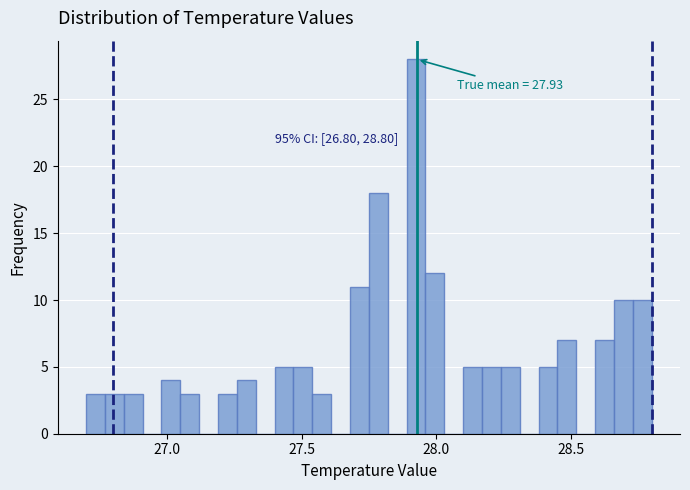

Read against the x-axis, roughly where is the centre of the tallest bar?

27.95